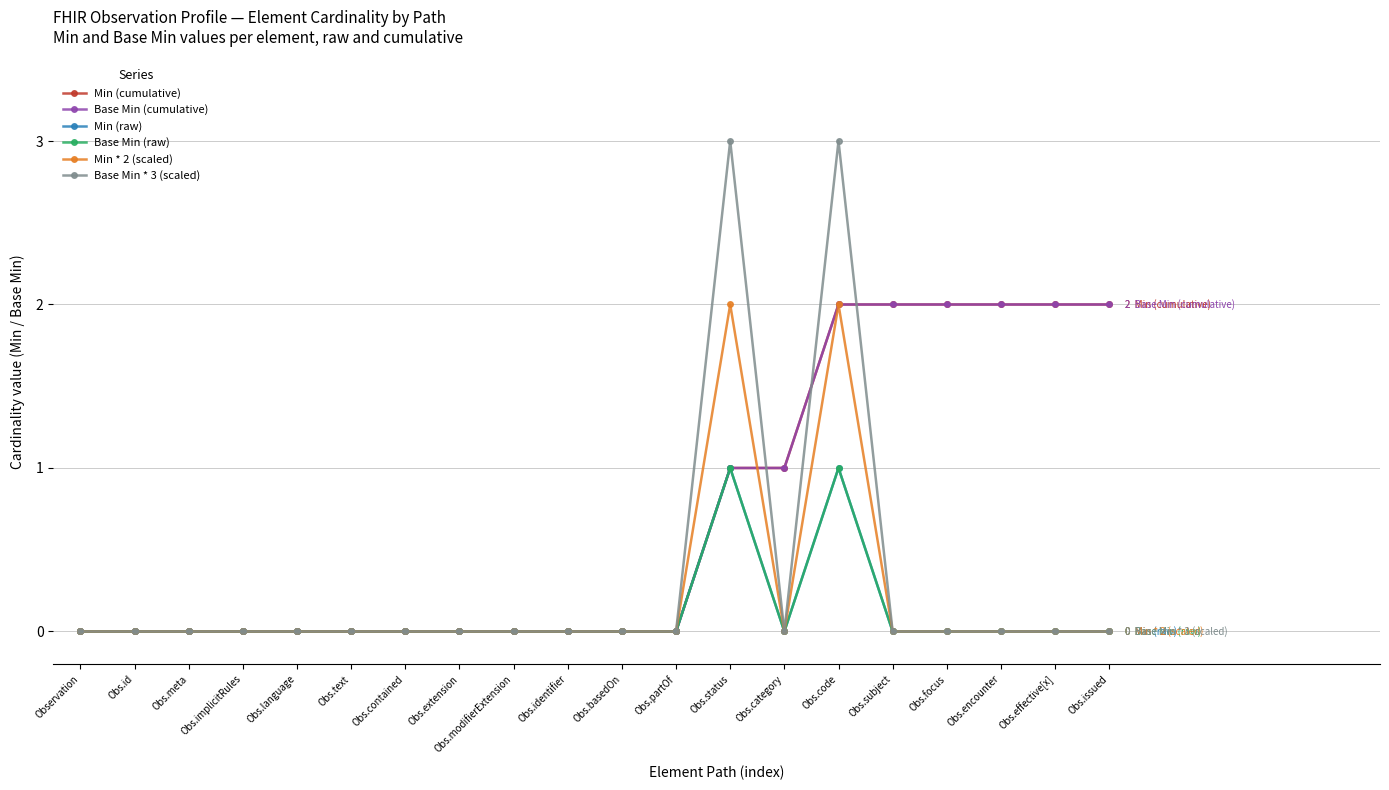

Count the Base Min * 3 (scaled) values in the range 0 to 1.

18